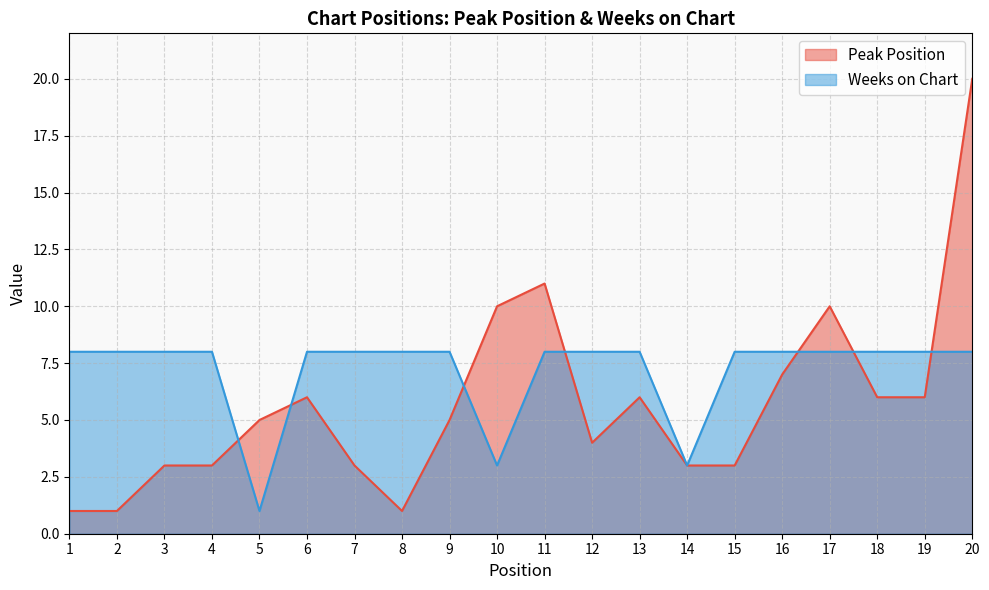

True or false: Peak Position has a value of 4 at 18.

False